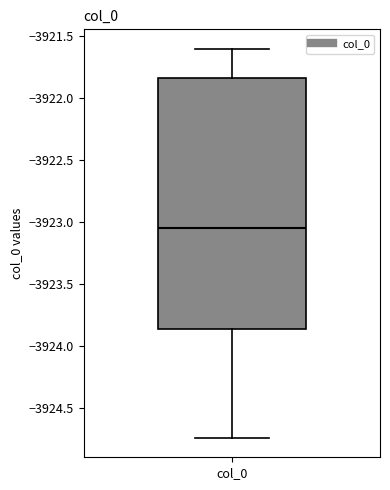

Read this box plot against the y-axis: the position of the median line, the range covered by the box, and the ends of both whiskers. The values are not printed on the chart, so give them approximately, as read against the axis.

median -3923.05, box -3923.85 to -3921.85, whiskers -3924.75 to -3921.60